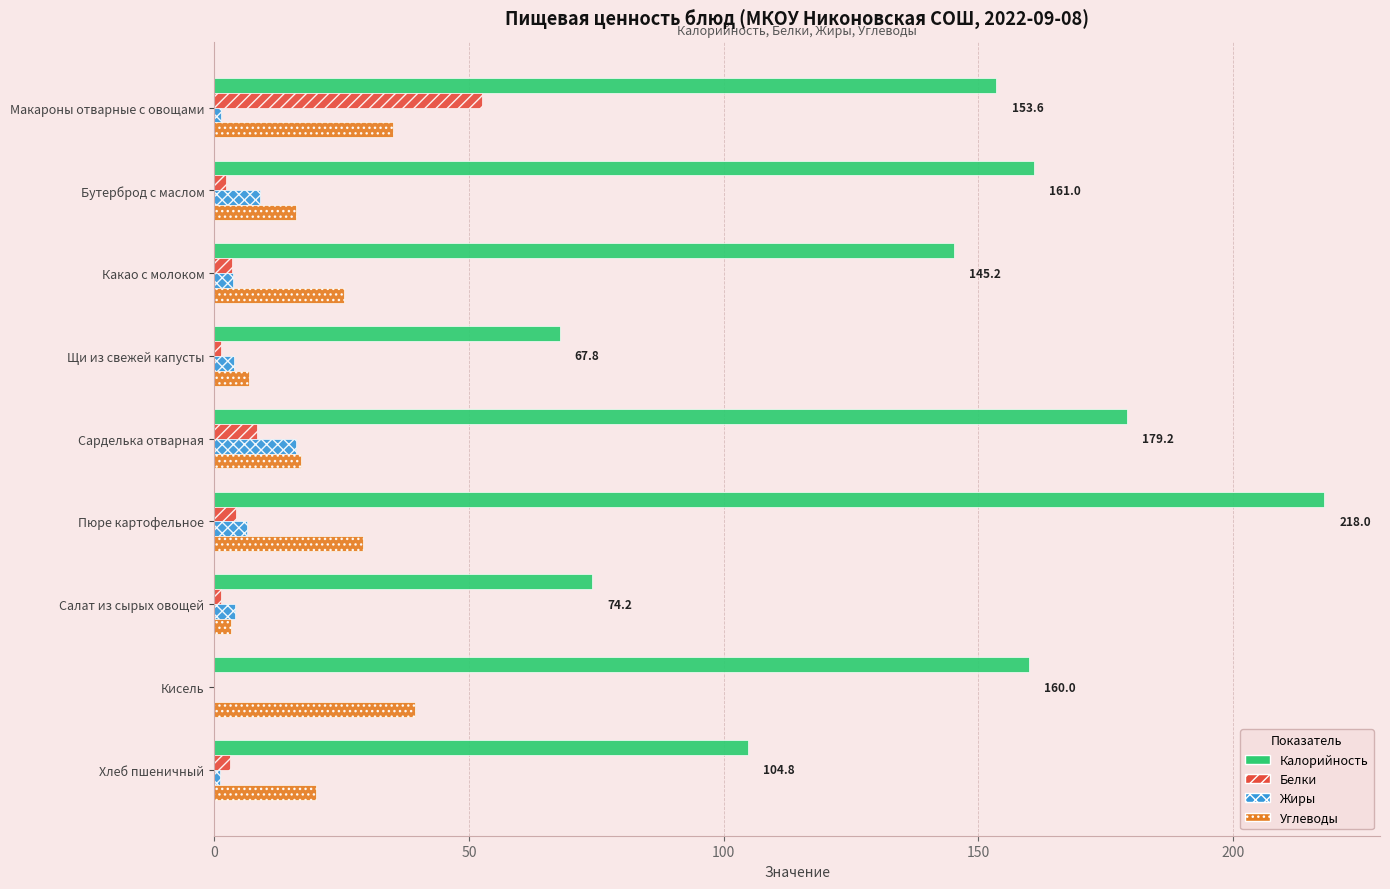

Between Макароны отварные с овощами and Какао с молоком, which series saw the biggest shift?

Белки